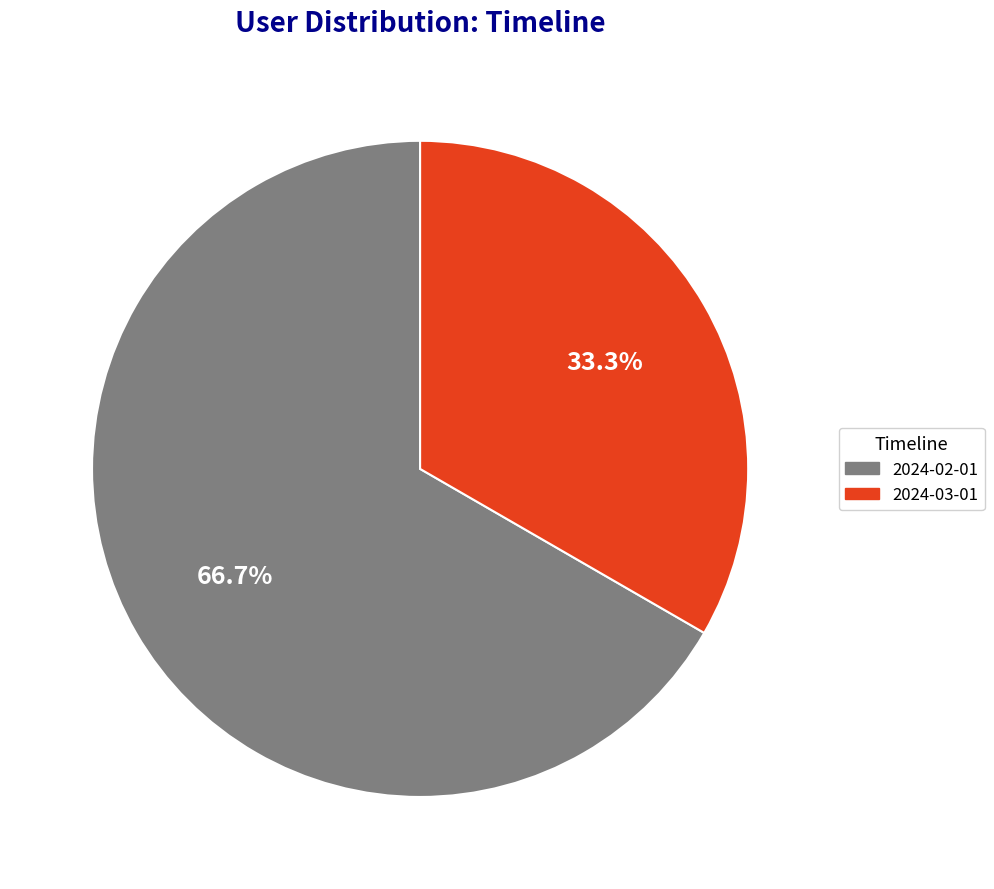

Which category has the biggest portion of the pie?

2024-02-01